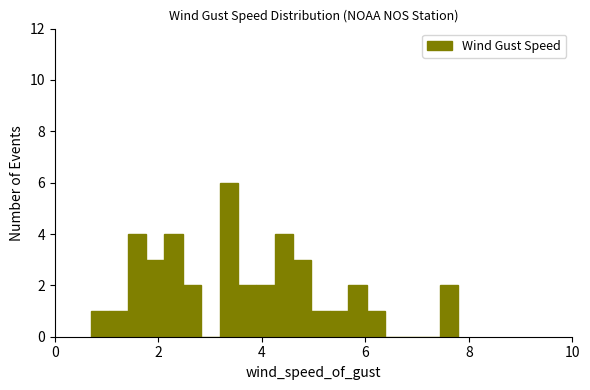

Around what value on the x-axis is the tallest bar? Give the approximate position of its centre, as read against the axis.

3.4